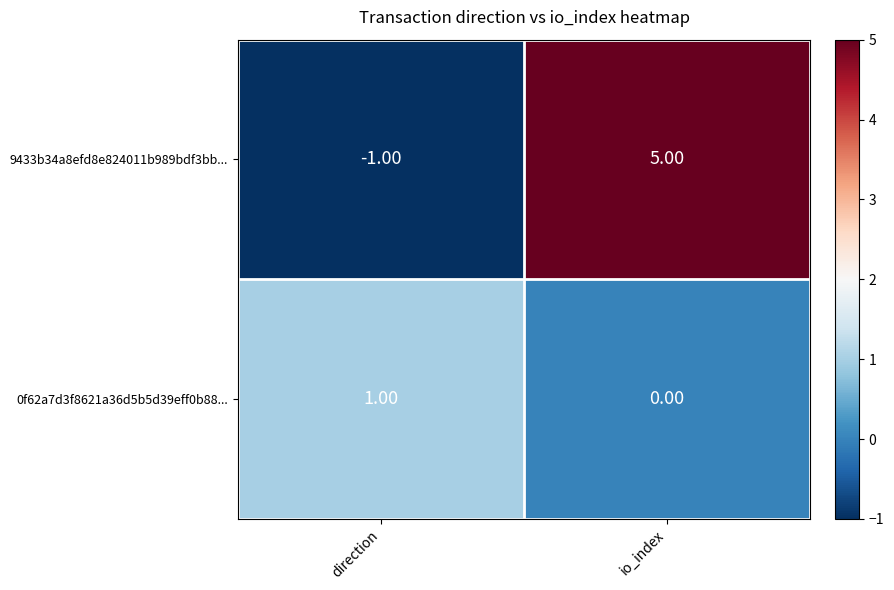

Between direction and io_index, which series saw the biggest shift?

9433b34a8efd8e824011b989bdf3bb...